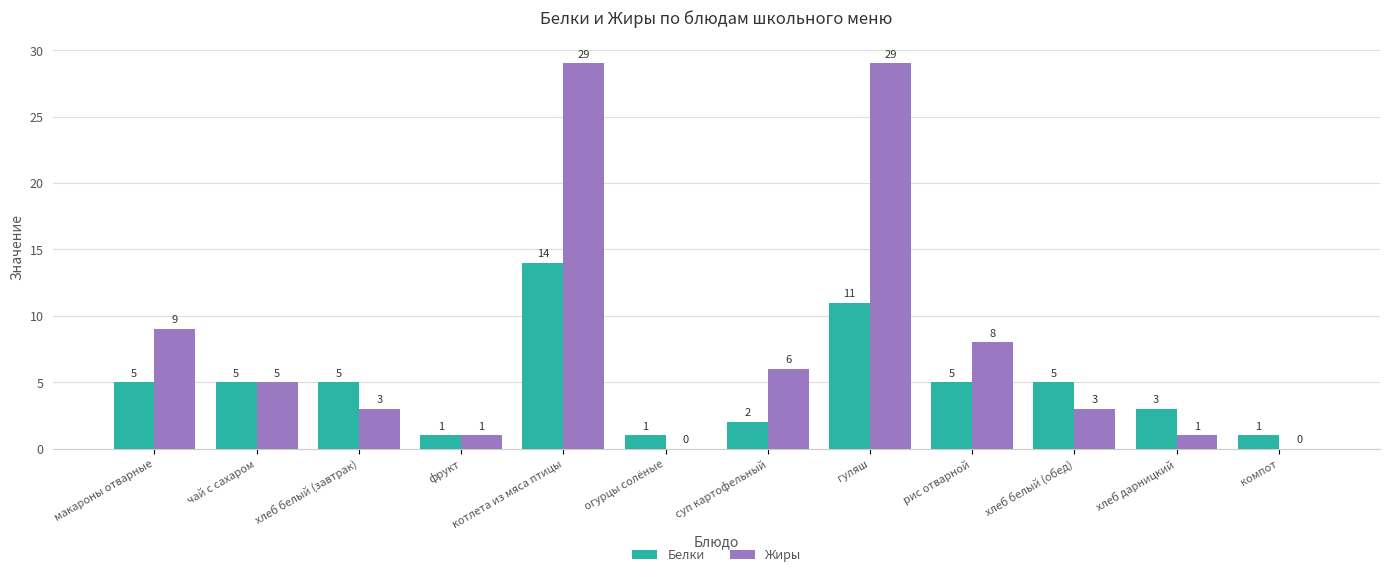

At which category is the sum across all series the highest?

котлета из мяса птицы